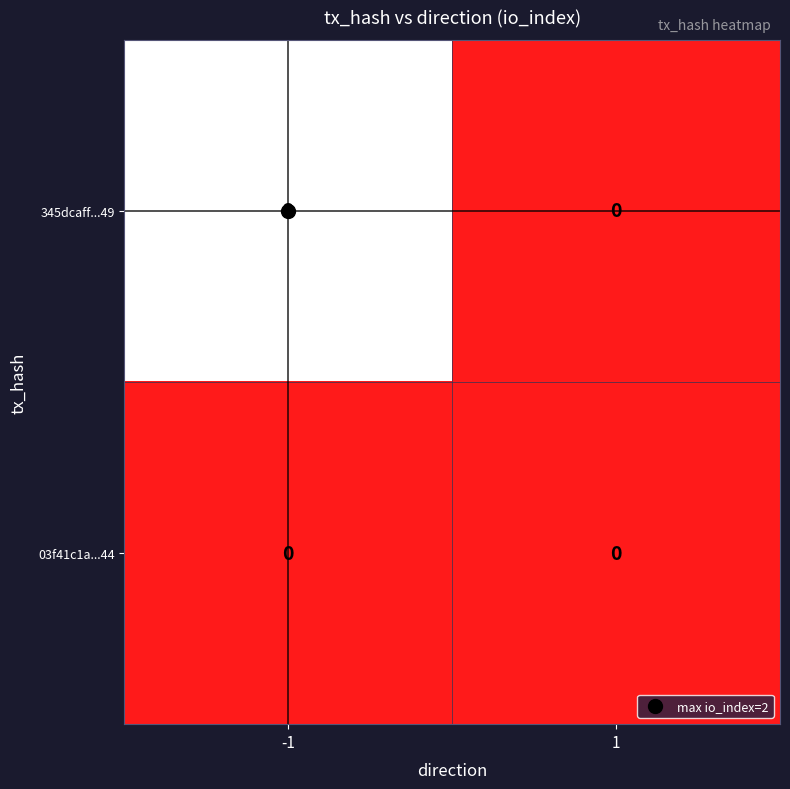

List the series in order of their overall mean, lowest first.

03f41c1a...44, 345dcaff...49